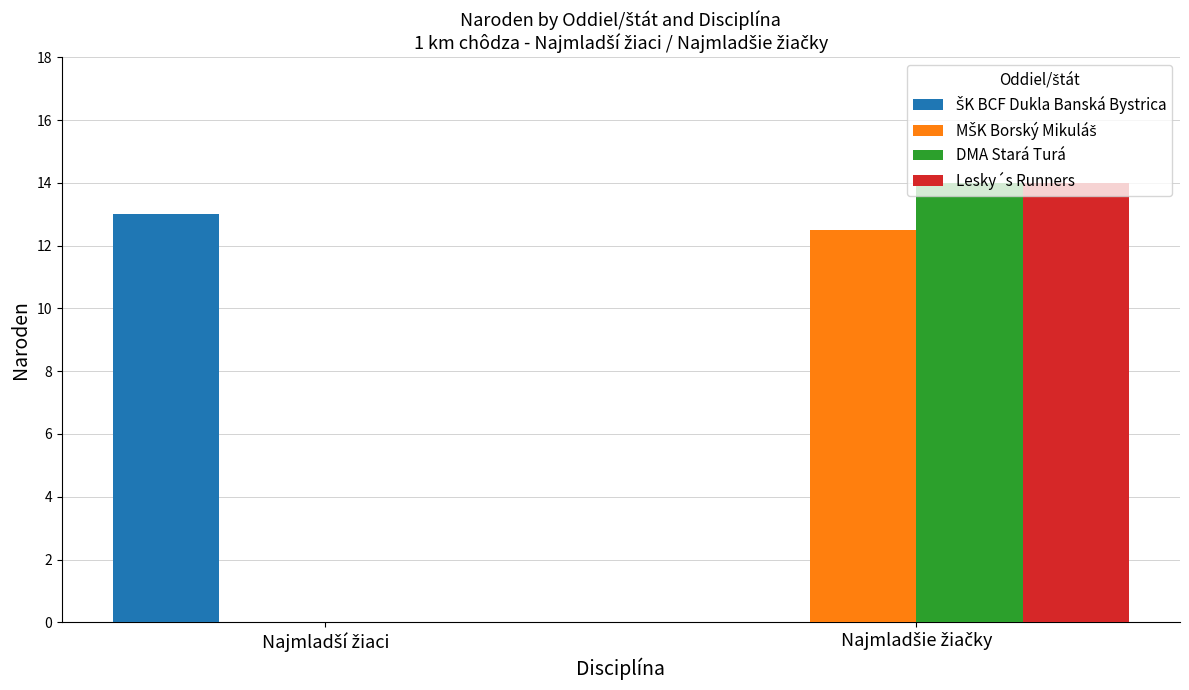

At Najmladšie žiačky, list the series in order from largest to smallest.

DMA Stará Turá, Lesky´s Runners, MŠK Borský Mikuláš, ŠK BCF Dukla Banská Bystrica